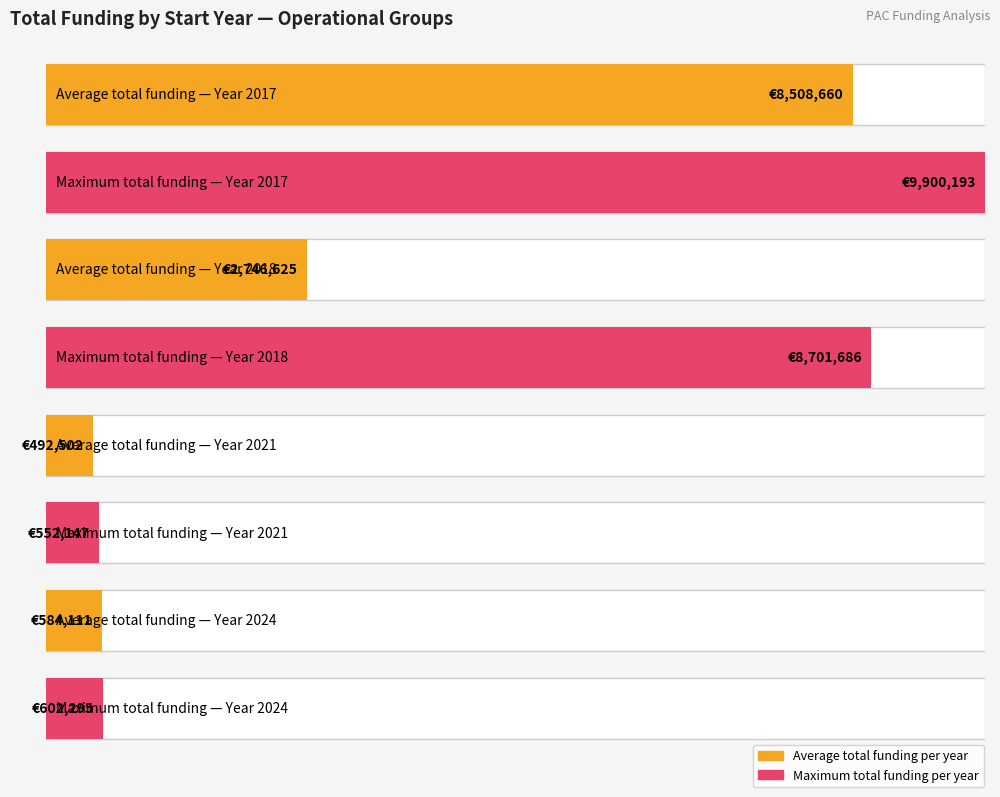

Is it true that the value at 2024 is 996396.9?

False